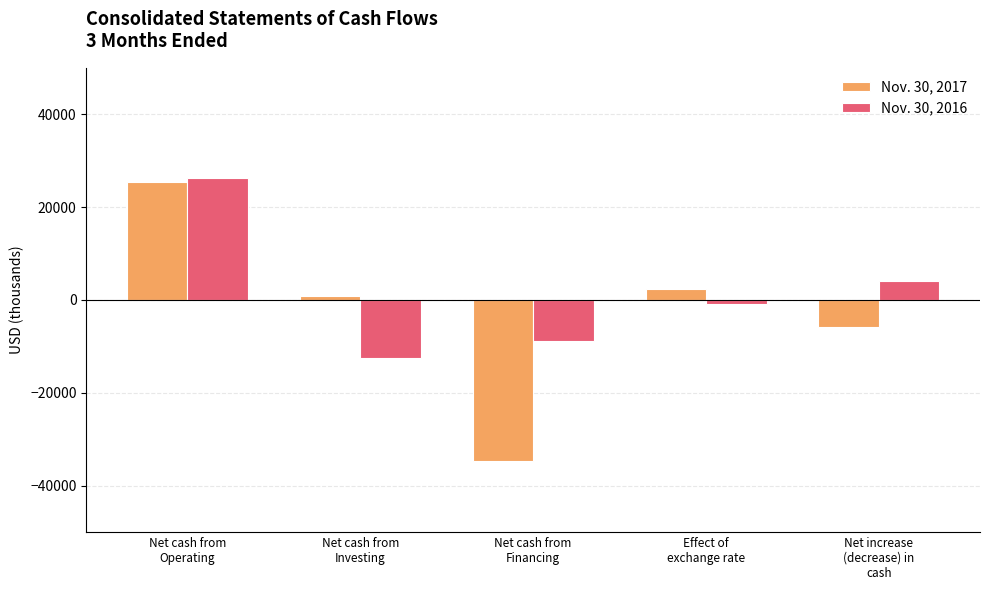

Reading right to left, what are all the values shown in this chart?

Nov. 30, 2017: Net increase
(decrease) in
cash=-5882	Effect of
exchange rate=2450	Net cash from
Financing=-34719	Net cash from
Investing=869	Net cash from
Operating=25518
Nov. 30, 2016: Net increase
(decrease) in
cash=4138	Effect of
exchange rate=-816	Net cash from
Financing=-8883	Net cash from
Investing=-12472	Net cash from
Operating=26309